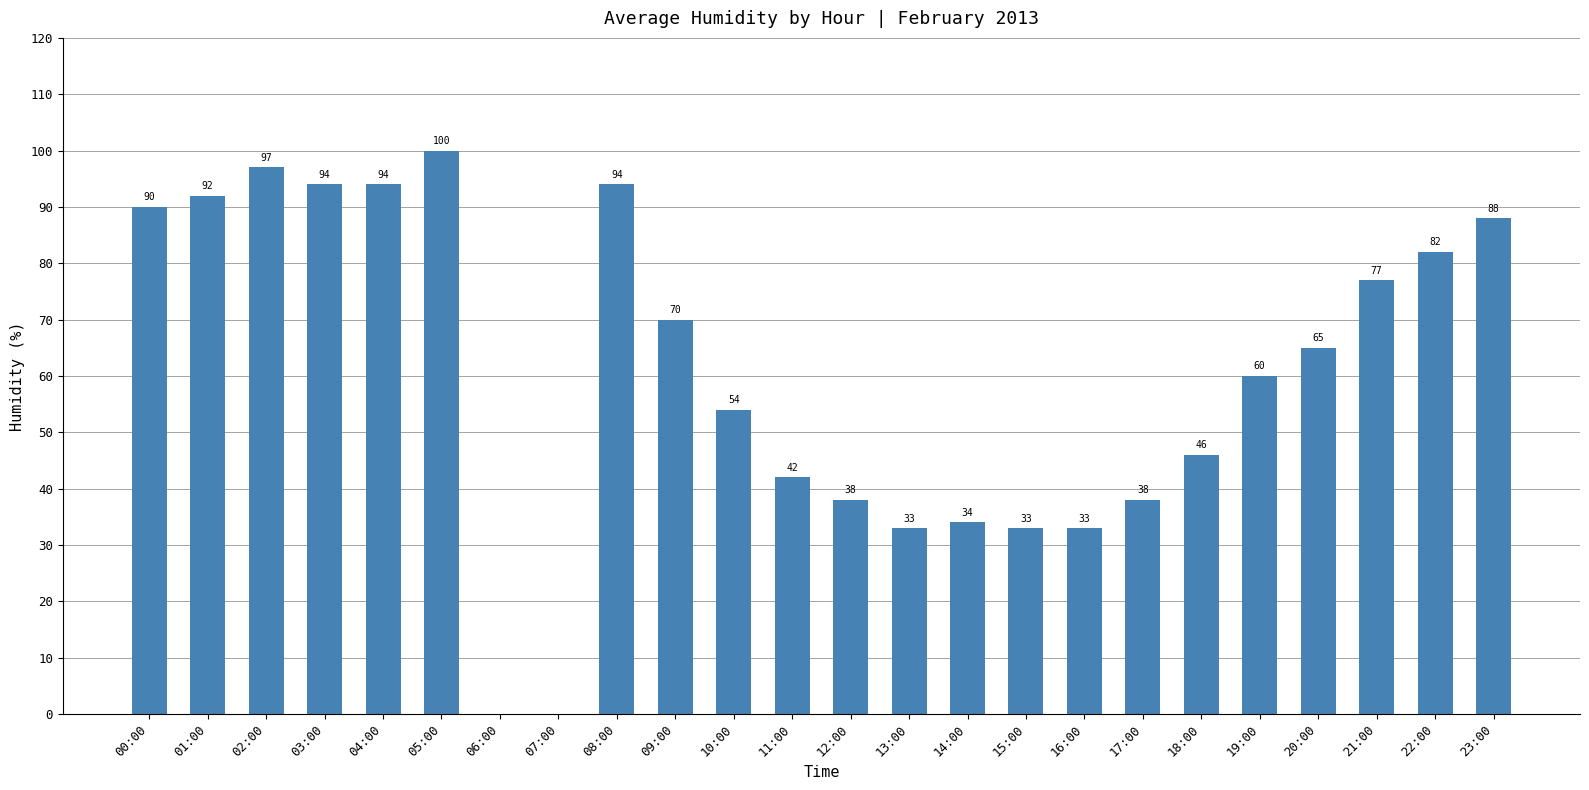

What is the sum of the values at 21:00 and 16:00?

110